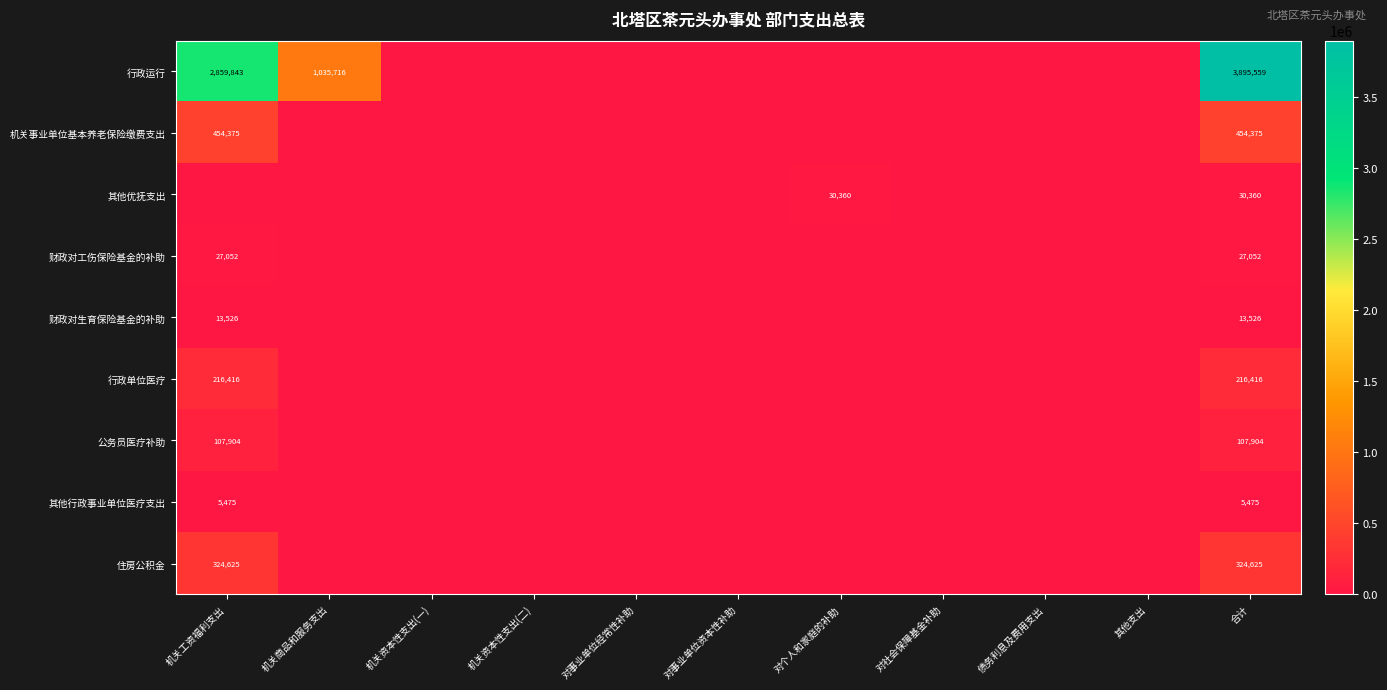

True or false: 财政对工伤保险基金的补助 has a value of 37210 at 合计.

False